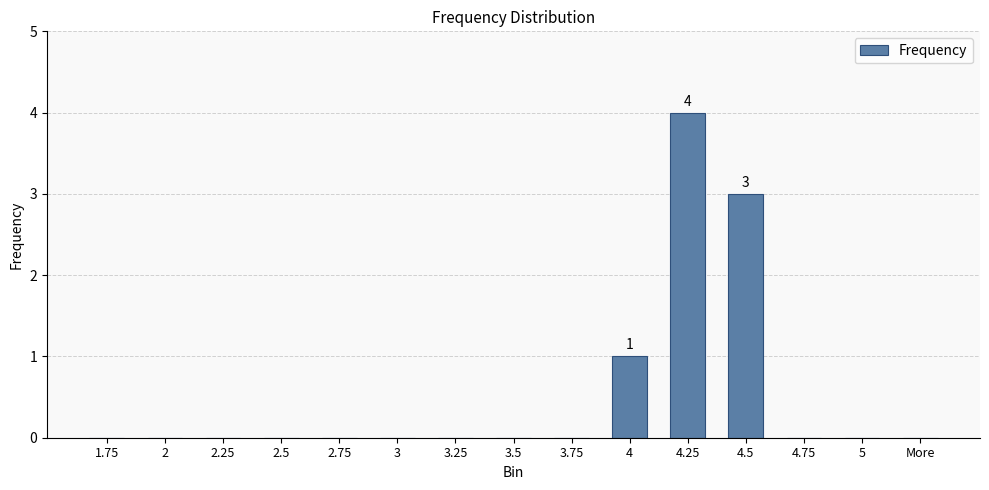

Is it true that the value at 4.75 is -2?

False